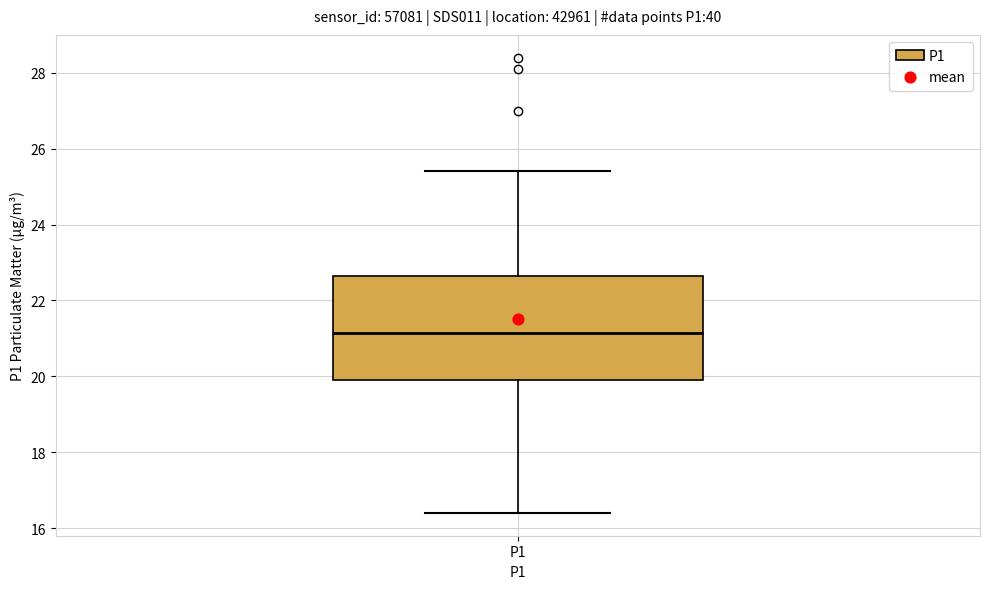

Transcribe this box plot: give where the median line is, the range the box spans, and where the two whiskers end, as read against the y-axis. The values are not printed on the chart, so give them approximately, as read against the axis.

median 21.2, box 20.0 to 22.6, whiskers 16.4 to 25.4